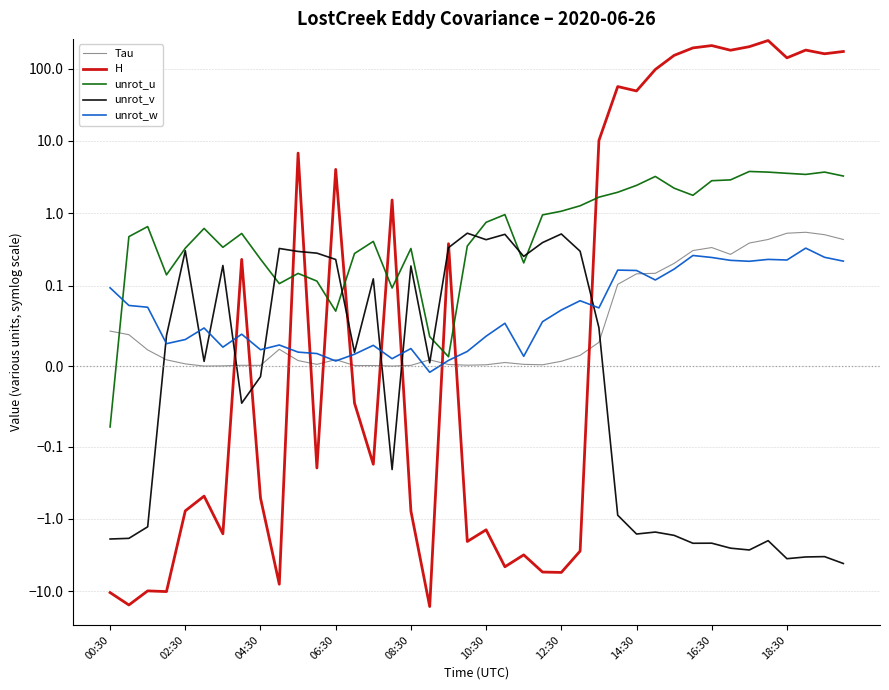

How many distinct data groups are displayed?

5